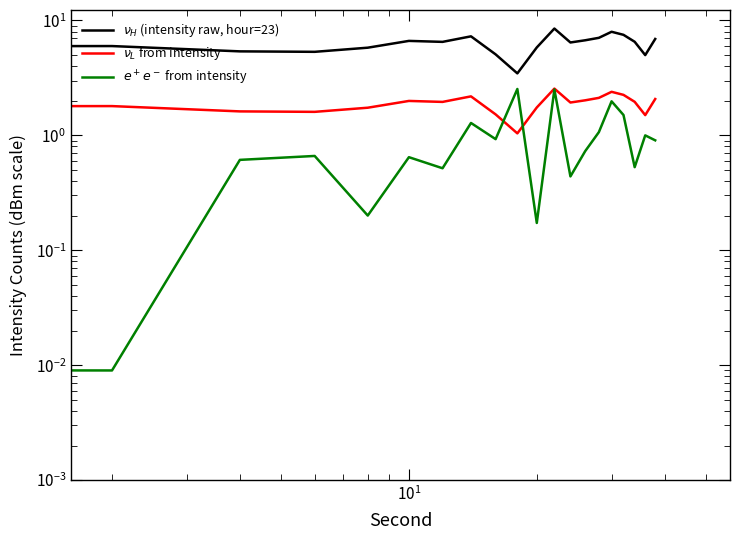

True or false: $\nu_H$ (intensity raw, hour=23) and $\nu_L$ from intensity intersect in this chart.

False